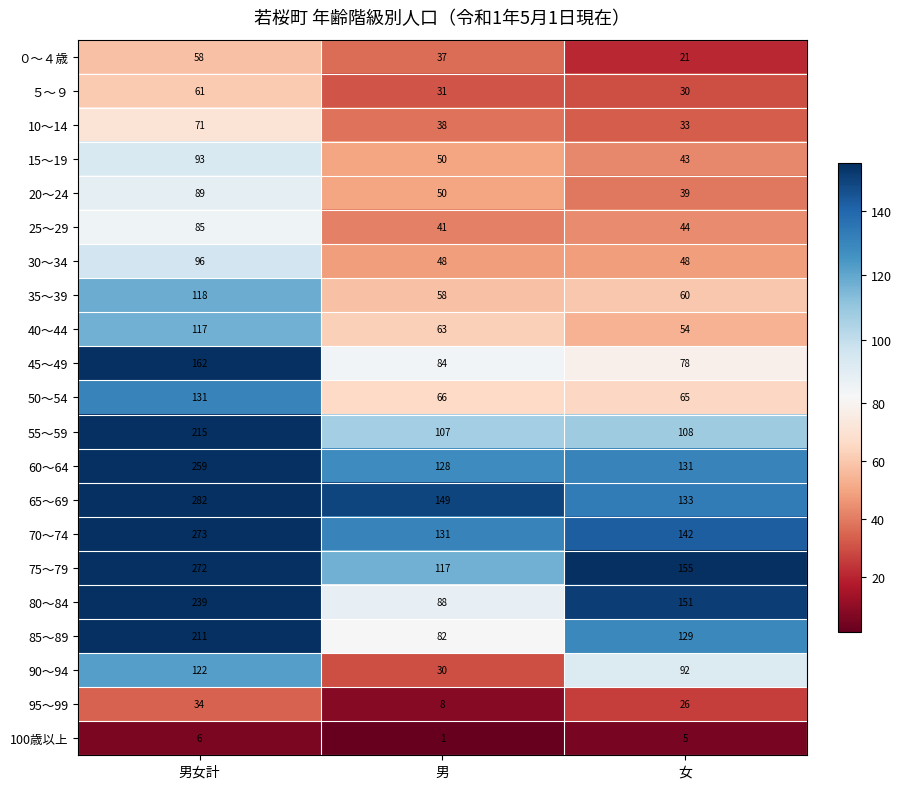

The 80～84 series shows 104 at 女. True or false?

False